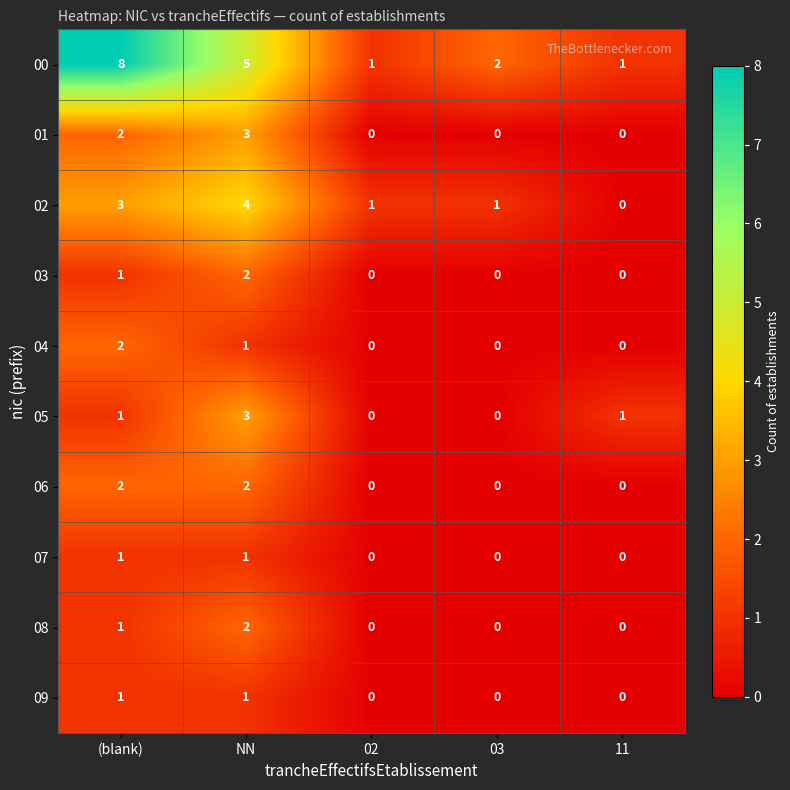

What is the difference between the maximum and minimum values in the 05 series?

3